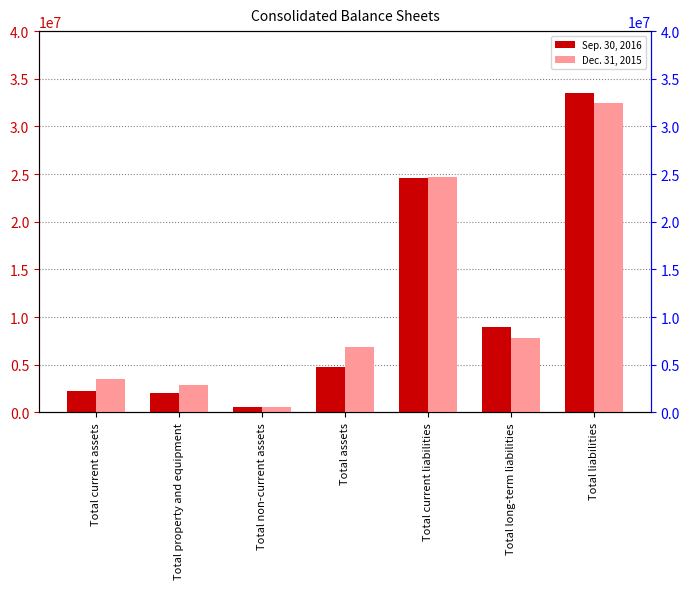

What is the value of the Sep. 30, 2016 bar at the 5th from the left?

24581527